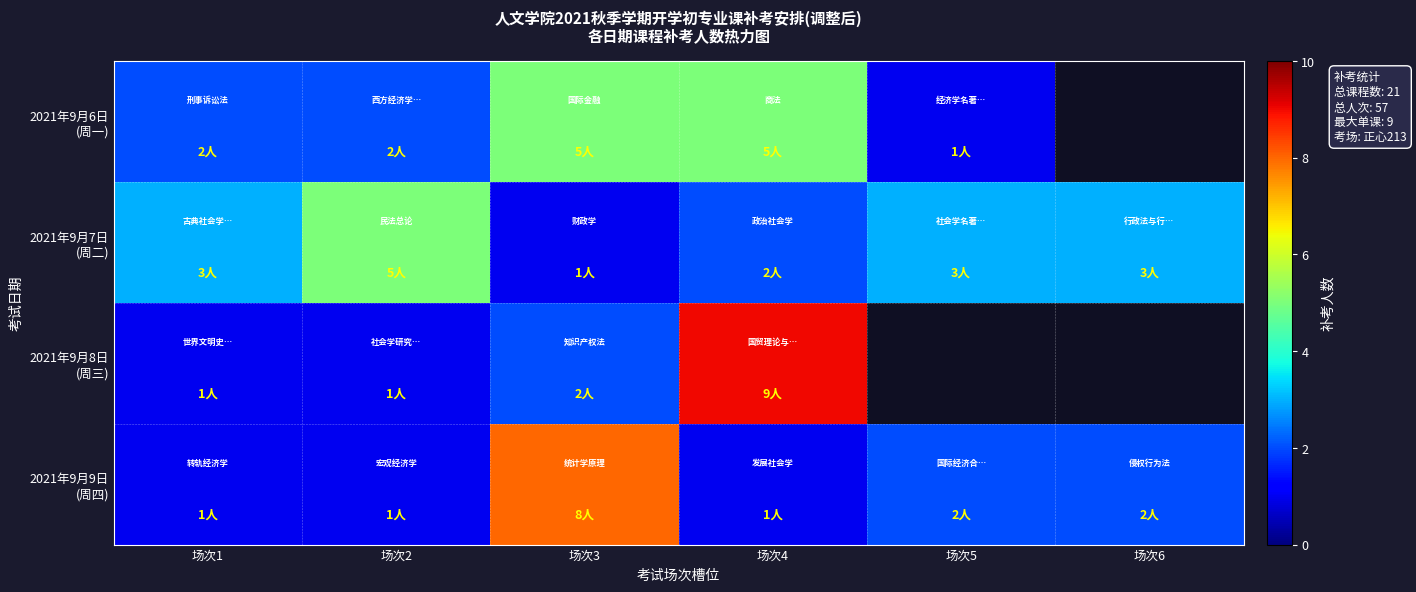

What value does the 2021年9月6日 (周一) series have at 场次1?

2.0